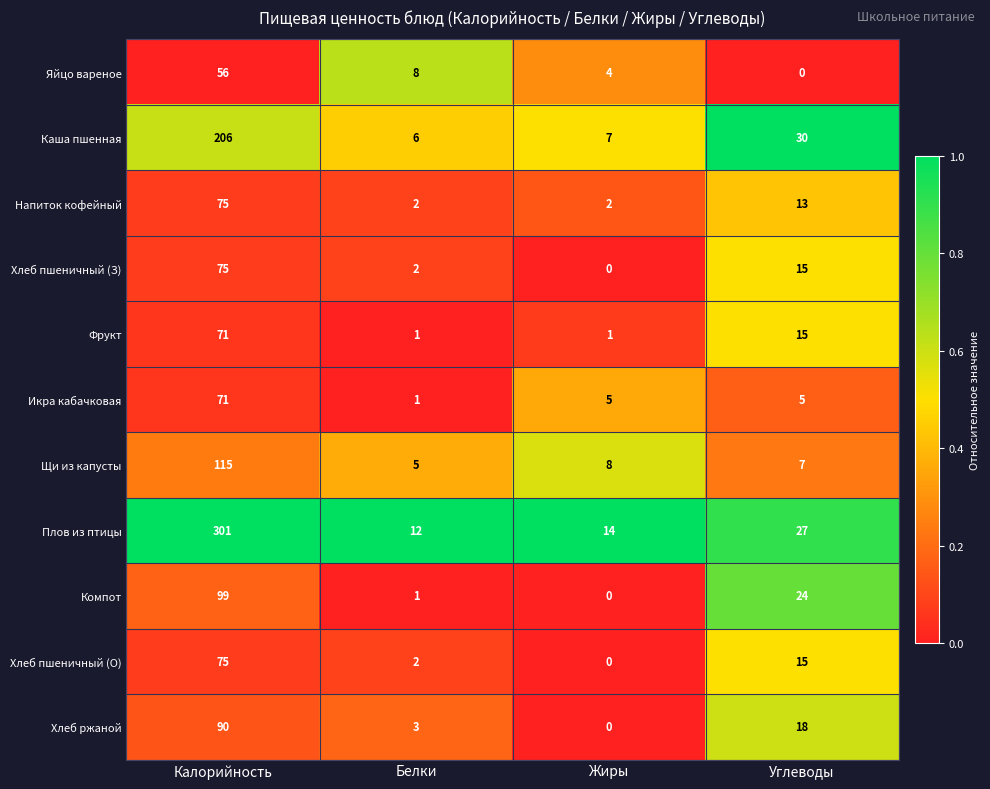

What is the difference between the Хлеб пшеничный (О) values at Жиры and Калорийность?

75